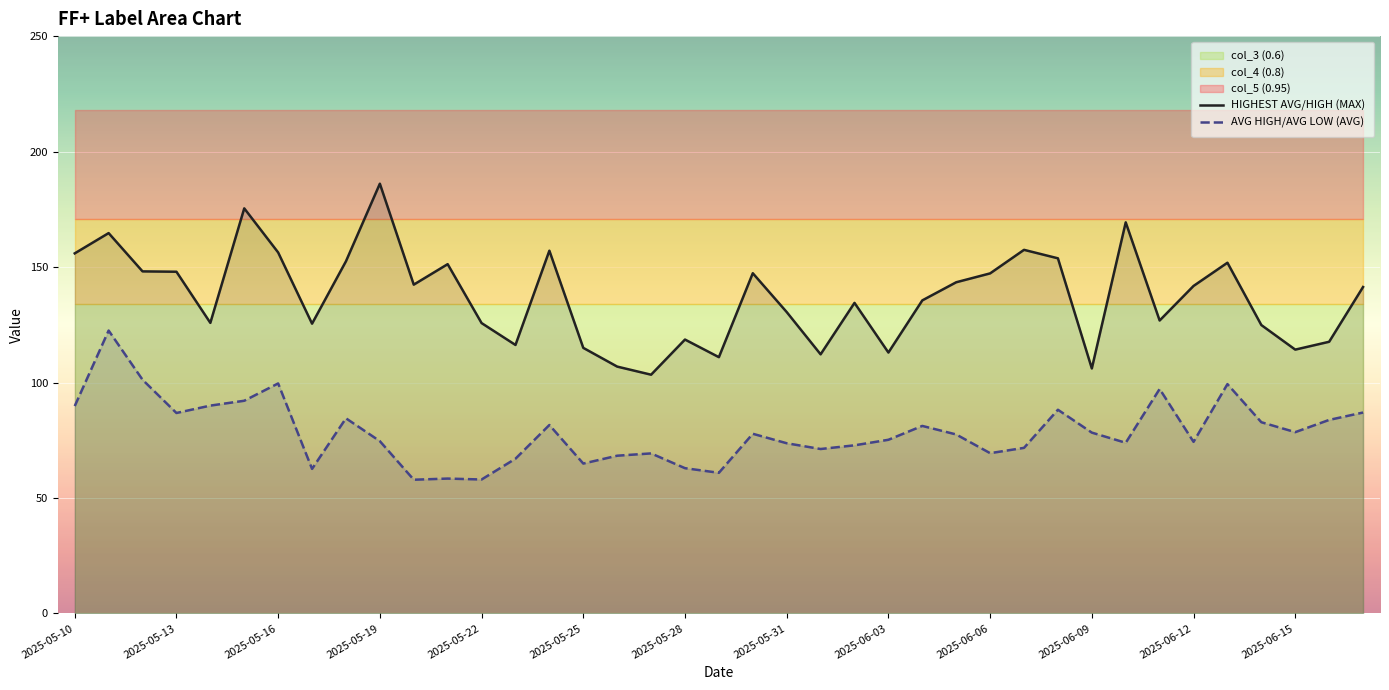

Rank the series by their average value, from highest to lowest.

HIGHEST AVG/HIGH (MAX), AVG HIGH/AVG LOW (AVG)